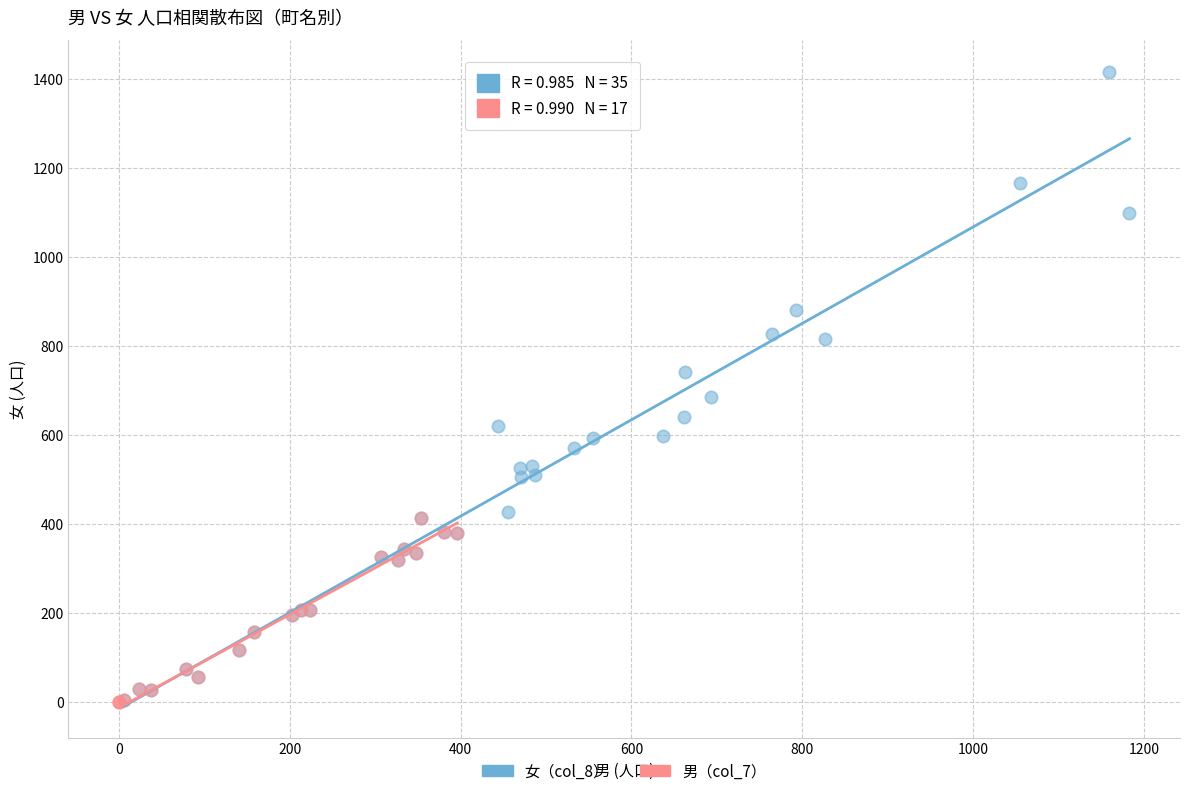

Which series has the widest spread of Y values?

女（col_8）